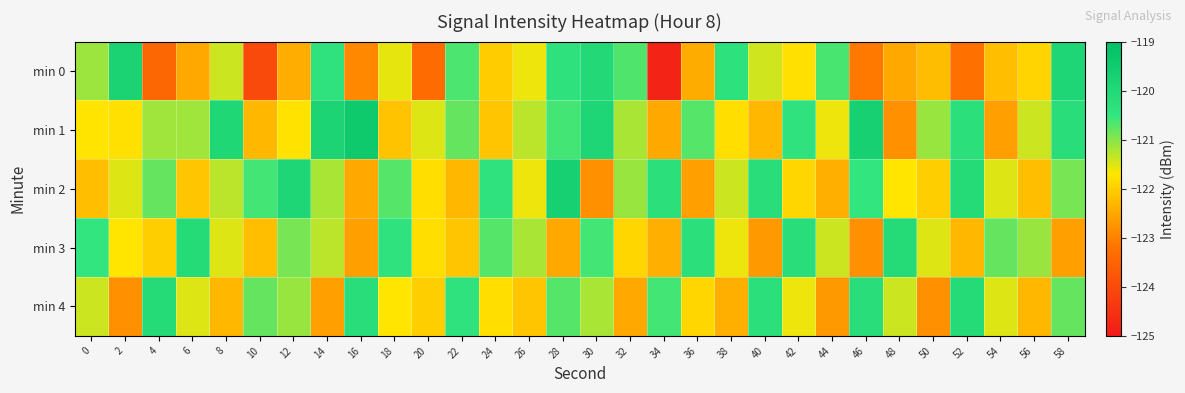

Reading left to right, extract all data points from this chart.

min 0: 0=-121.1	2=-119.8	4=-123.4	6=-122.5	8=-121.4	10=-124.0	12=-122.4	14=-120.4	16=-122.9	18=-121.6	20=-123.3	22=-120.6	24=-122.0	26=-121.6	28=-120.4	30=-120.0	32=-120.7	34=-124.8	36=-122.4	38=-120.3	40=-121.4	42=-121.8	44=-120.6	46=-123.1	48=-122.5	50=-122.2	52=-123.2	54=-122.2	56=-121.9	58=-119.9
min 1: 0=-121.7	2=-121.8	4=-121.1	6=-121.1	8=-119.9	10=-122.3	12=-121.7	14=-119.9	16=-119.4	18=-122.2	20=-121.5	22=-120.8	24=-122.1	26=-121.3	28=-120.6	30=-119.9	32=-121.2	34=-122.5	36=-120.7	38=-121.8	40=-122.3	42=-120.4	44=-121.6	46=-119.7	48=-122.8	50=-121.1	52=-120.3	54=-122.6	56=-121.4	58=-120.2
min 2: 0=-122.2	2=-121.5	4=-120.8	6=-122.1	8=-121.3	10=-120.6	12=-119.9	14=-121.2	16=-122.5	18=-120.7	20=-121.8	22=-122.3	24=-120.4	26=-121.6	28=-119.7	30=-122.8	32=-121.1	34=-120.3	36=-122.6	38=-121.4	40=-120.2	42=-121.9	44=-122.4	46=-120.5	48=-121.7	50=-122.0	52=-120.1	54=-121.5	56=-122.2	58=-120.9
min 3: 0=-120.5	2=-121.7	4=-122.0	6=-120.1	8=-121.5	10=-122.2	12=-120.9	14=-121.3	16=-122.6	18=-120.4	20=-121.8	22=-122.1	24=-120.7	26=-121.2	28=-122.5	30=-120.6	32=-121.9	34=-122.4	36=-120.3	38=-121.6	40=-122.7	42=-120.2	44=-121.4	46=-122.8	48=-120.1	50=-121.5	52=-122.3	54=-120.8	56=-121.1	58=-122.6
min 4: 0=-121.4	2=-122.8	4=-120.1	6=-121.5	8=-122.3	10=-120.8	12=-121.1	14=-122.6	16=-120.2	18=-121.7	20=-122.0	22=-120.4	24=-121.8	26=-122.1	28=-120.7	30=-121.2	32=-122.5	34=-120.6	36=-121.9	38=-122.4	40=-120.3	42=-121.6	44=-122.7	46=-120.2	48=-121.4	50=-122.8	52=-120.1	54=-121.5	56=-122.3	58=-120.8